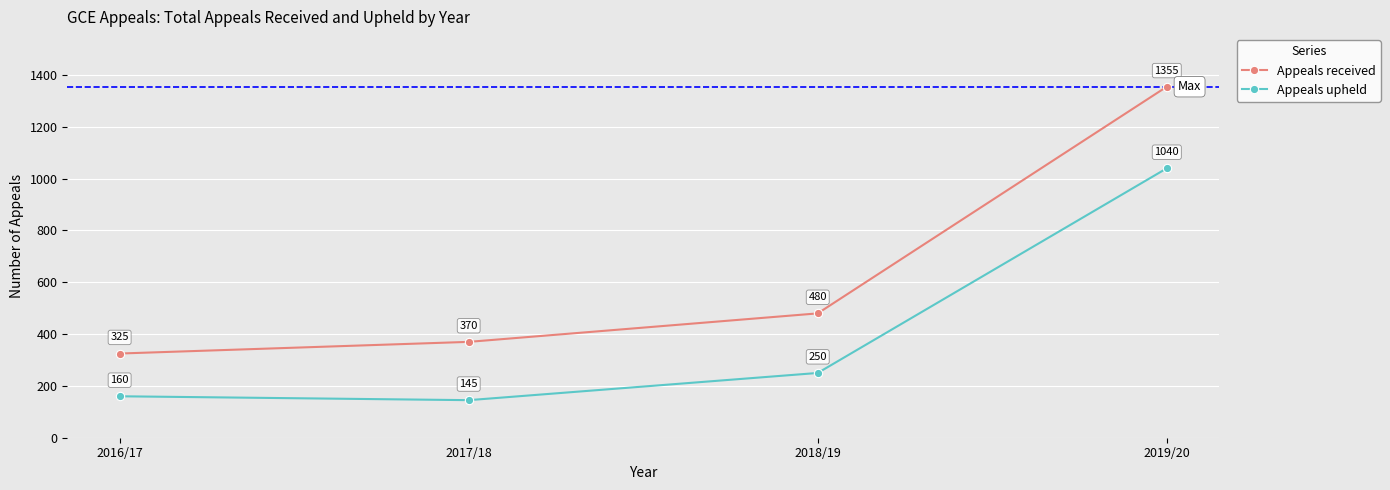

True or false: Appeals upheld has a value of 85 at 2018/19.

False